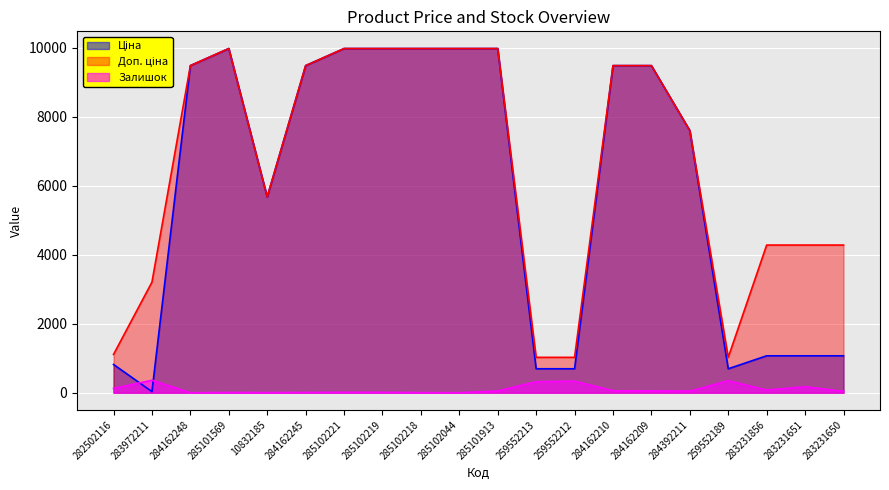

Which series has the largest total across all categories?

Доп. ціна